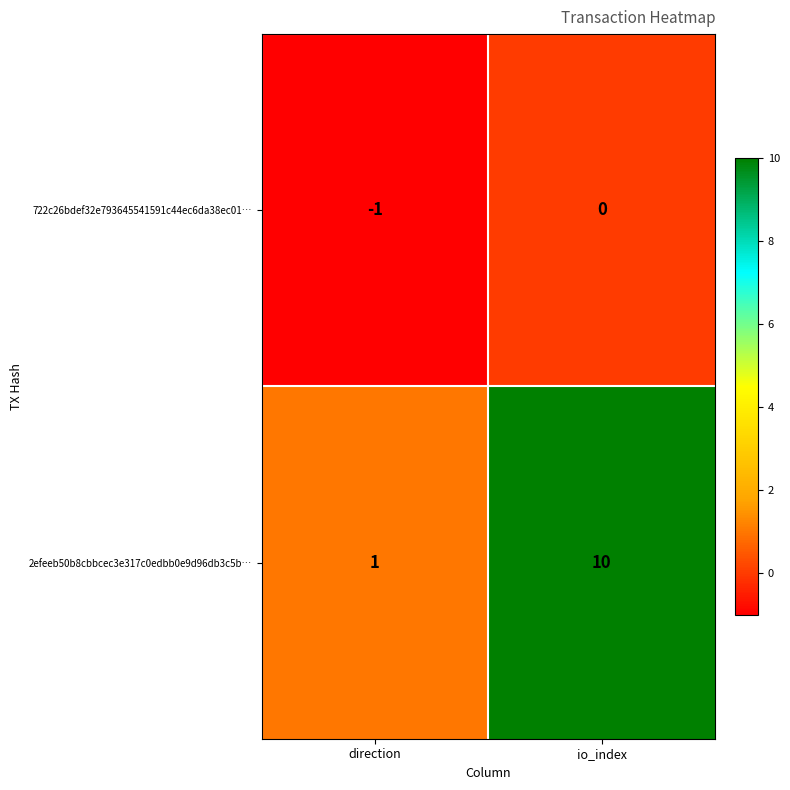

List the labels in order of 722c26bdef32e793645541591c44ec6da38ec01… value, largest first.

io_index, direction